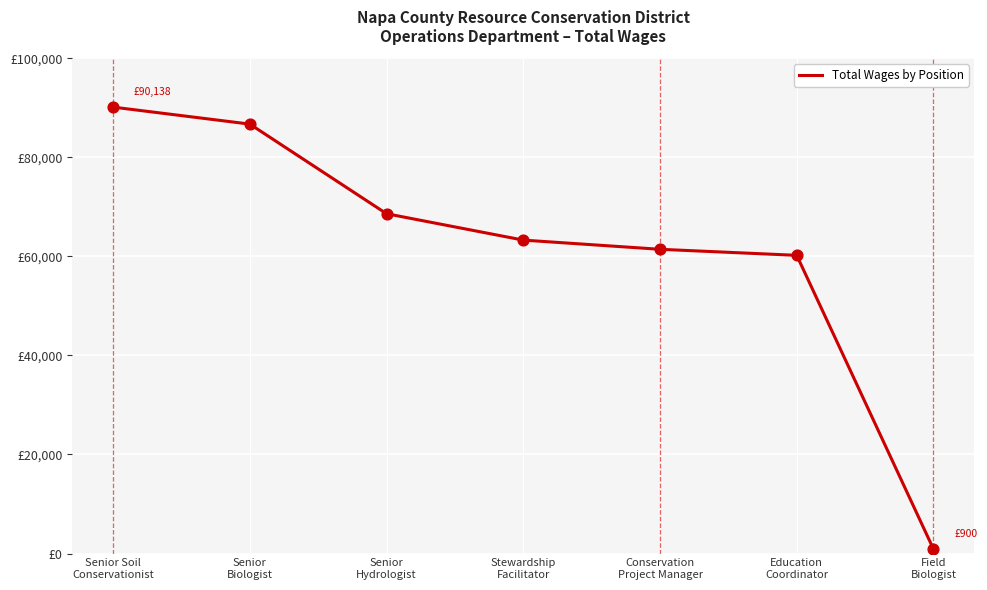

Is this an area chart (filled region under the line)?

No